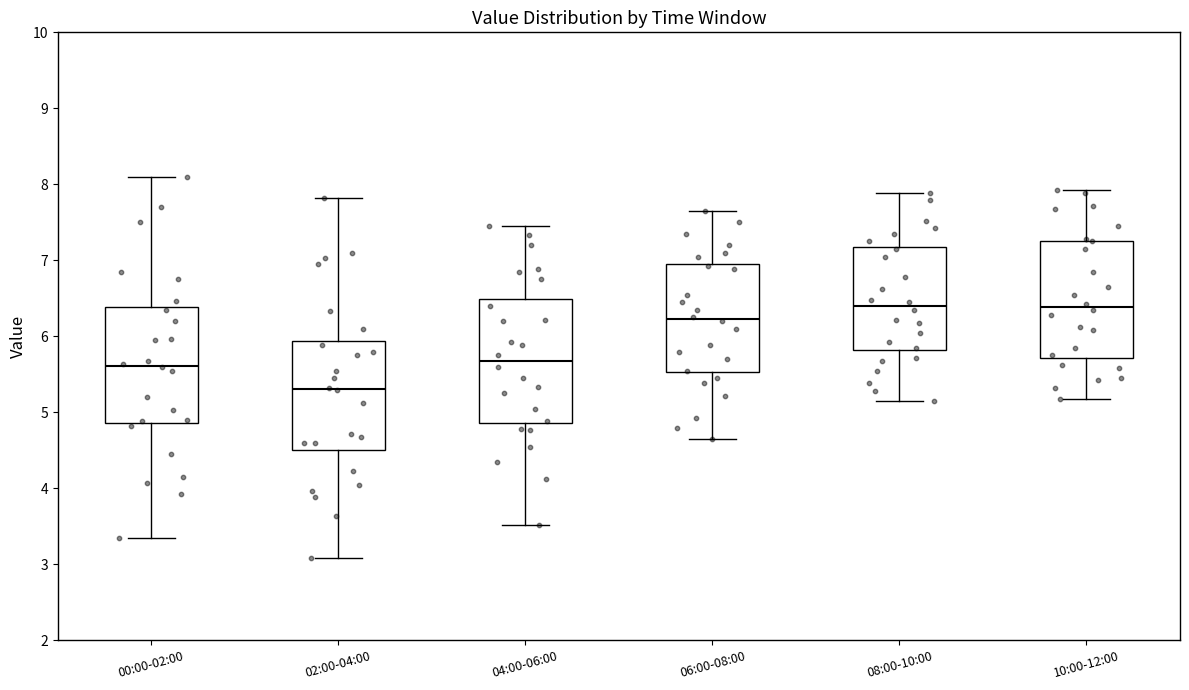

Reading left to right, transcribe this box plot: for each box, give where its median line is, the range the box spans, and where its two whiskers end, as read against the y-axis. The values are not printed on the chart, so give them approximately, as read against the axis.

00:00-02:00: median 5.6, box 4.9 to 6.4, whiskers 3.4 to 8.1
02:00-04:00: median 5.3, box 4.5 to 5.9, whiskers 3.1 to 7.8
04:00-06:00: median 5.7, box 4.9 to 6.5, whiskers 3.5 to 7.5
06:00-08:00: median 6.2, box 5.5 to 7.0, whiskers 4.7 to 7.7
08:00-10:00: median 6.4, box 5.8 to 7.2, whiskers 5.2 to 7.9
10:00-12:00: median 6.4, box 5.7 to 7.3, whiskers 5.2 to 7.9